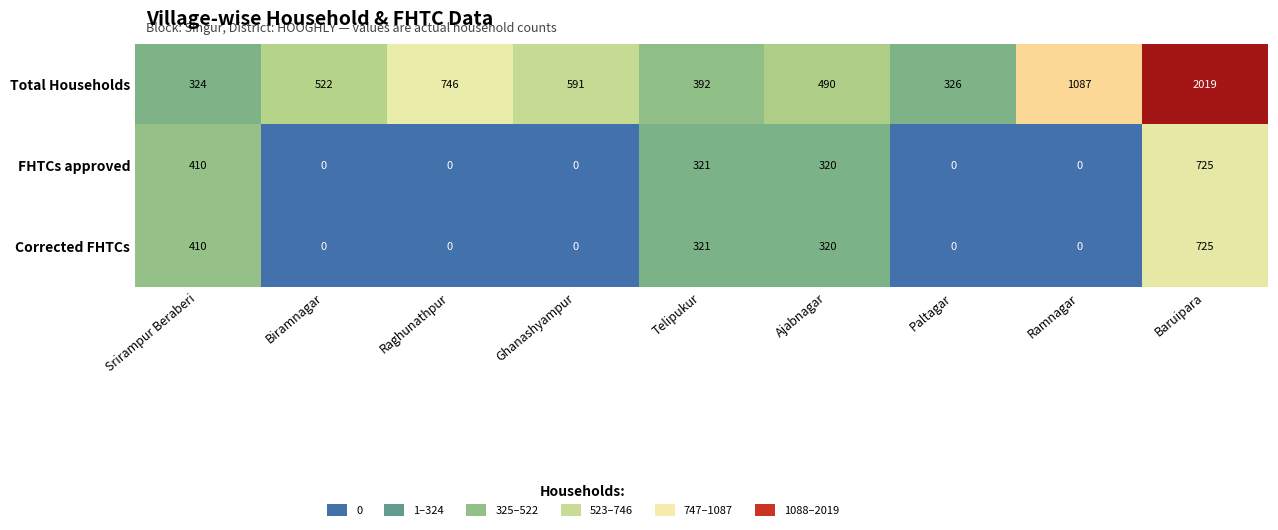

Which series has the largest total across all categories?

Total Households